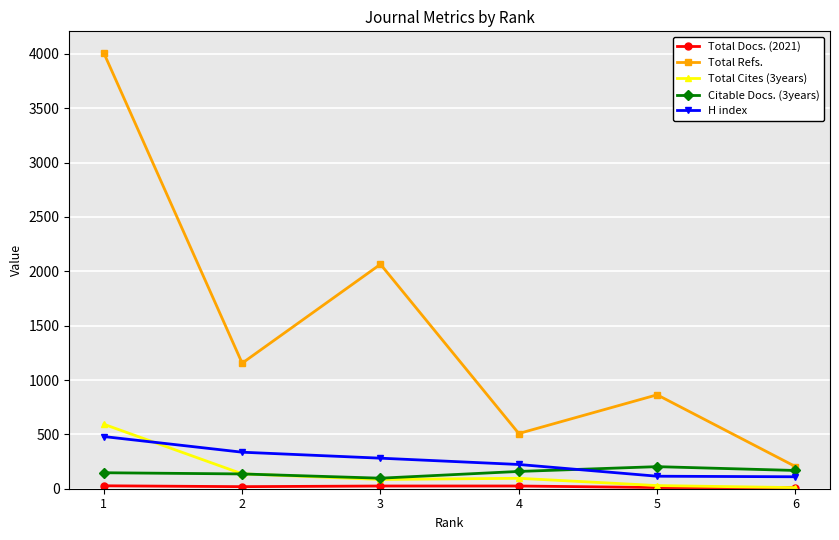

What is the approximate value of Total Cites (3years) at 3, to the nearest 100?

100